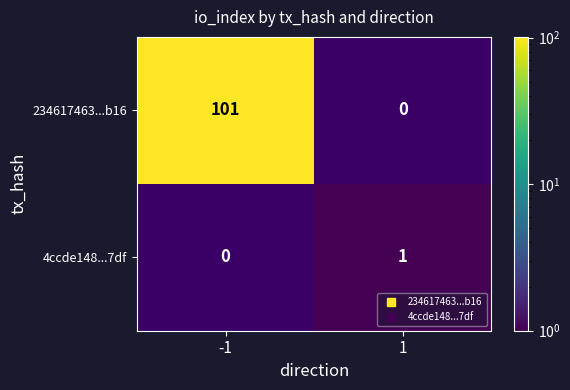

What is the maximum value for 234617463...b16?

101.0